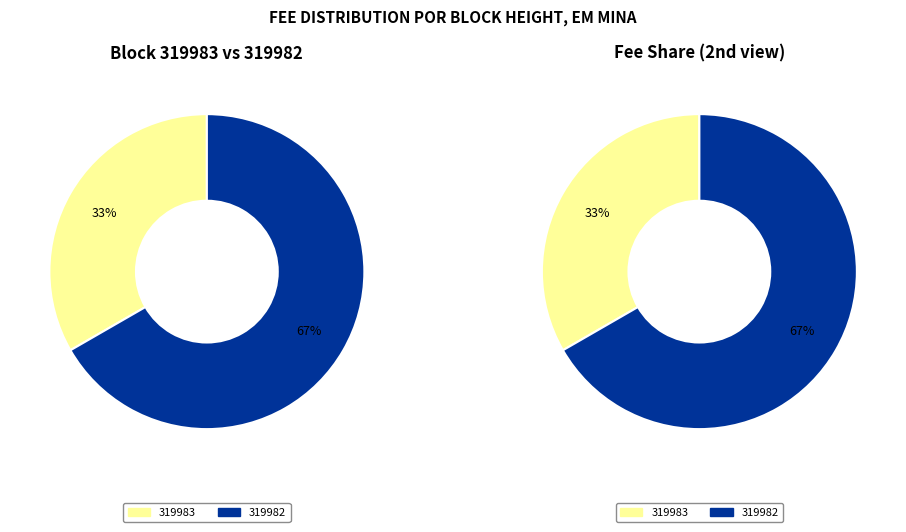

Rank the categories by value from lowest to highest.

319983, 319982